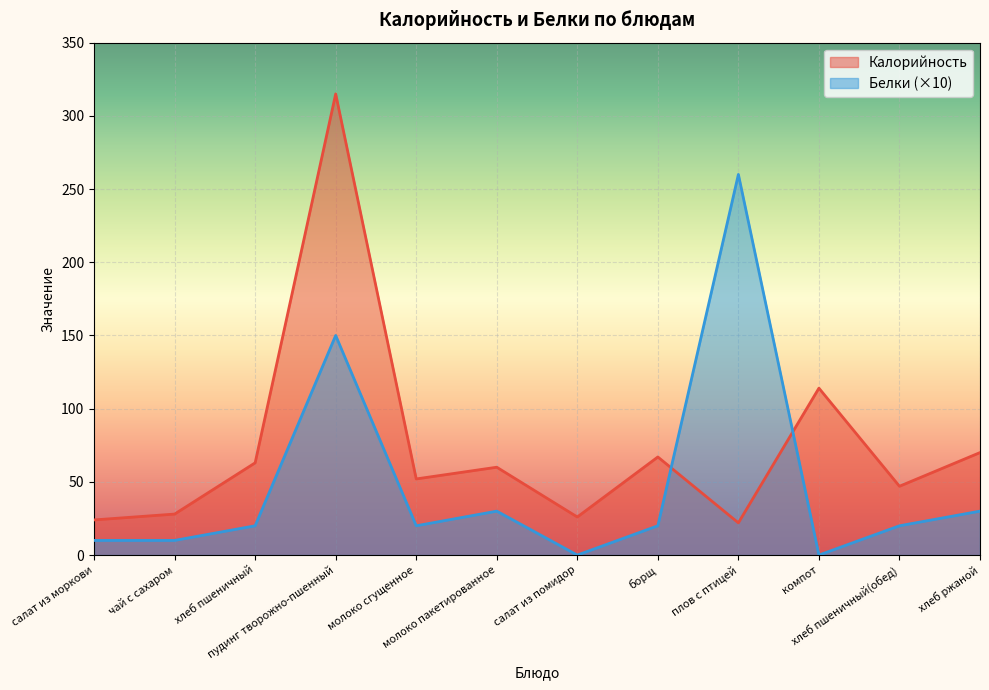

What position from the left is молоко пакетированное?

6